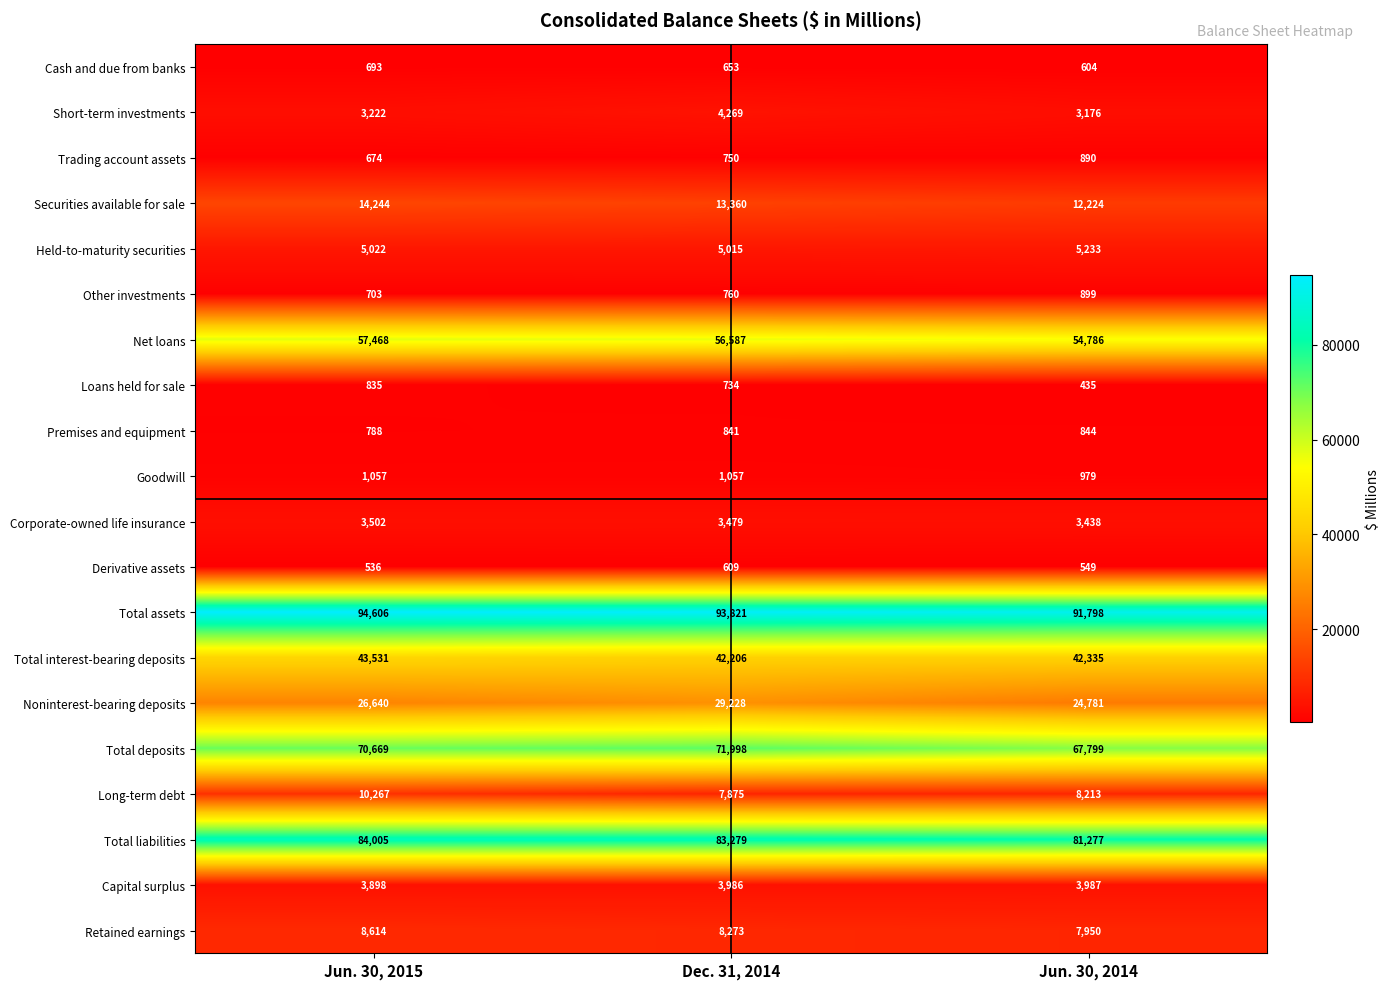

What is the total value across all series at Jun. 30, 2015?

430974